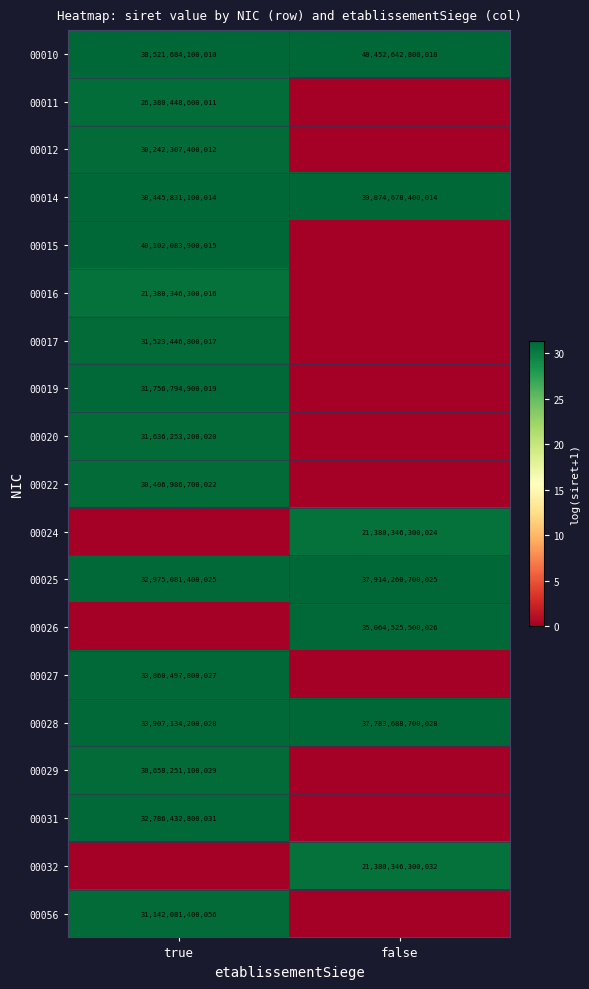

What is the difference between the 00010 values at true and false?

1930958700000